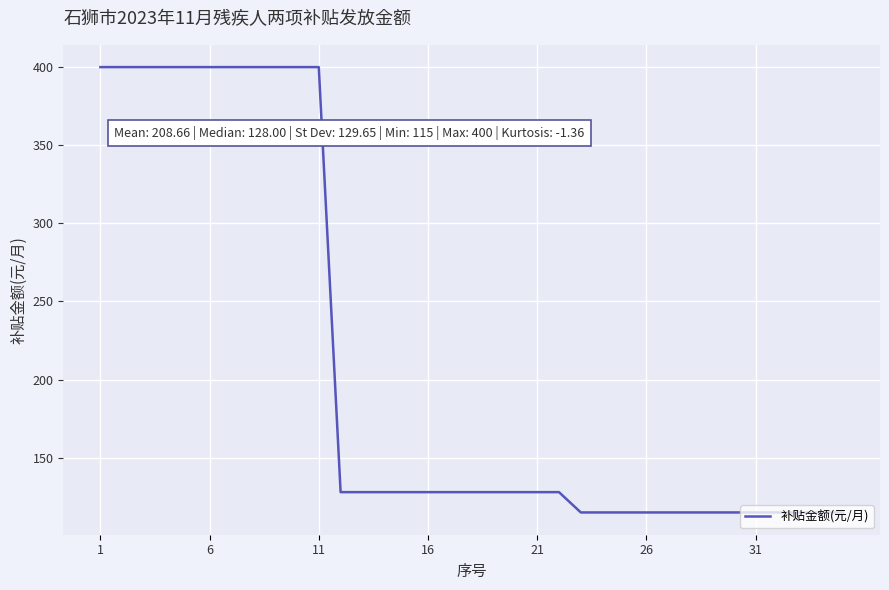

What is the average value?

209